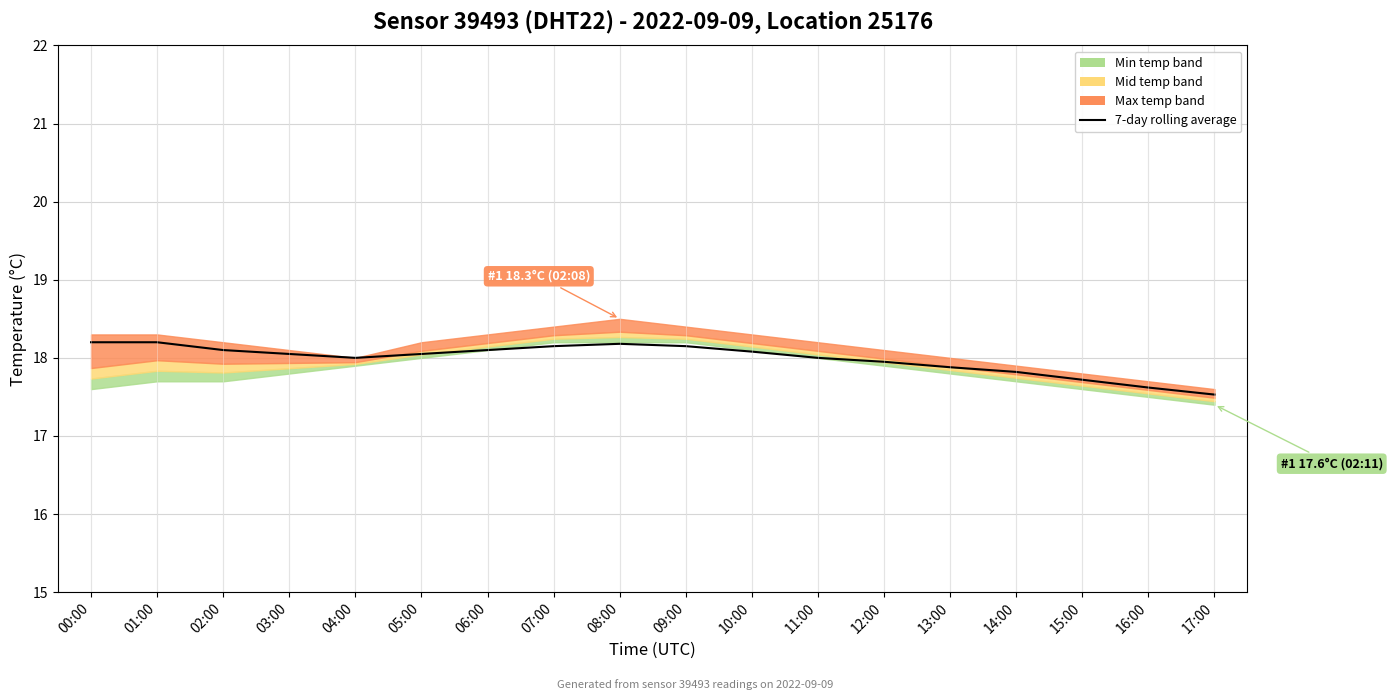

What is the ratio of the value at 17:00 to the value at 09:00?

1.0